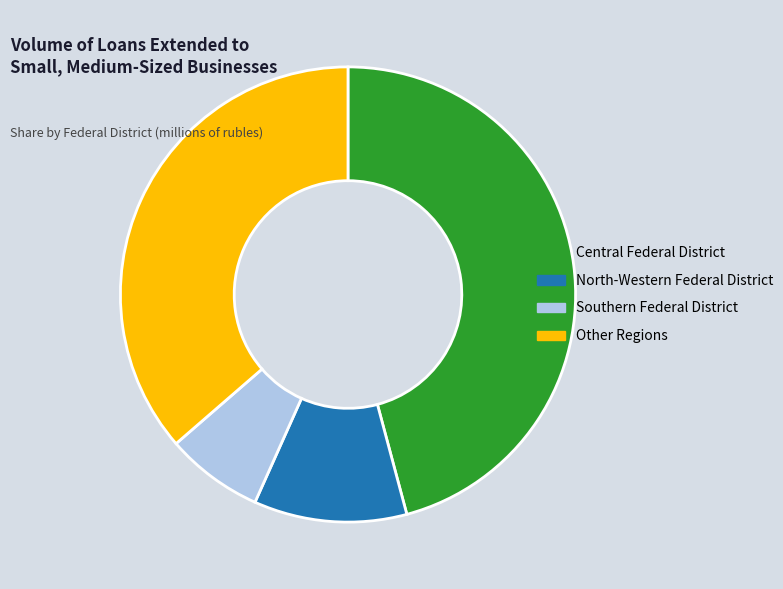

Rank the categories by value from highest to lowest.

Central Federal District, Other Regions, North-Western Federal District, Southern Federal District